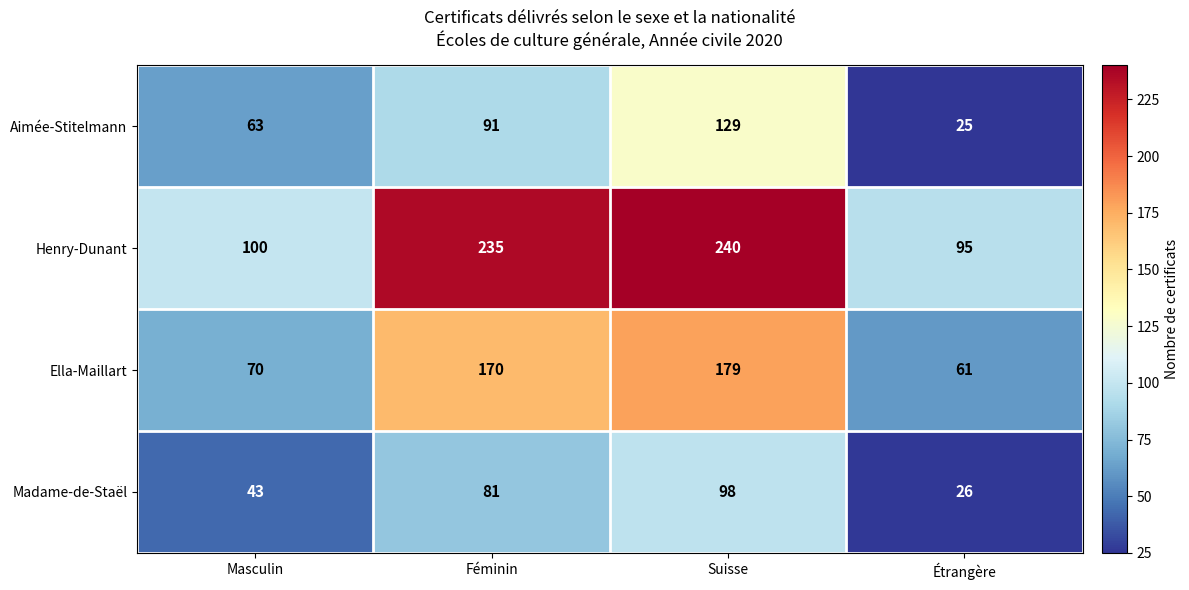

What is the total value across all series at Féminin?

577